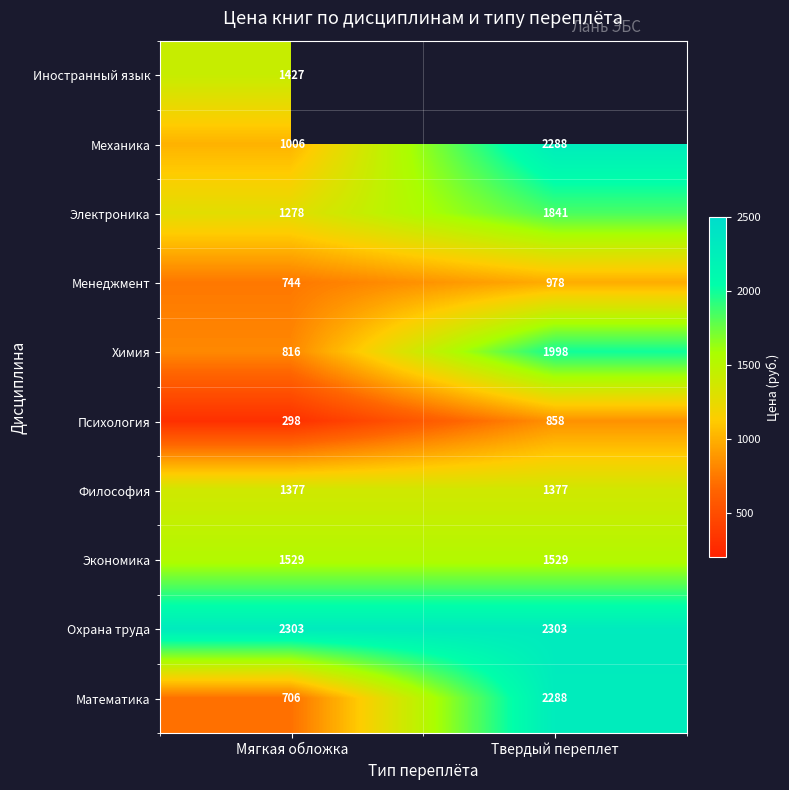

At which category does the chart reach its peak across all series?

Мягкая обложка